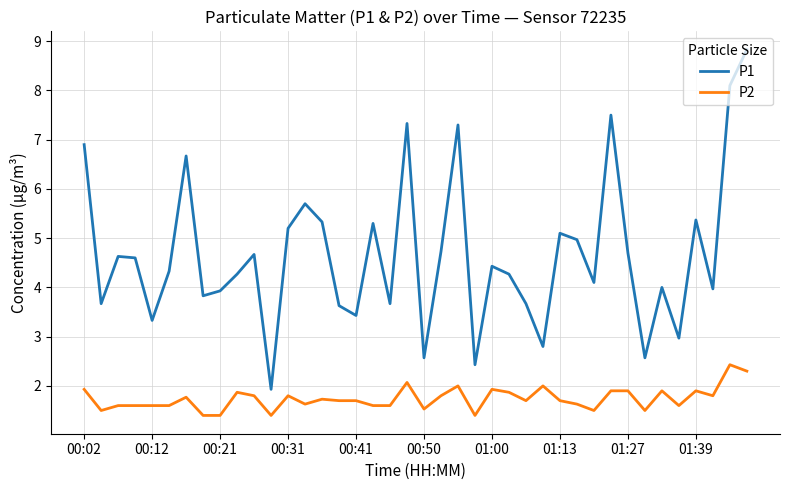

True or false: P2 has more than 1 points higher than both neighbors.

True